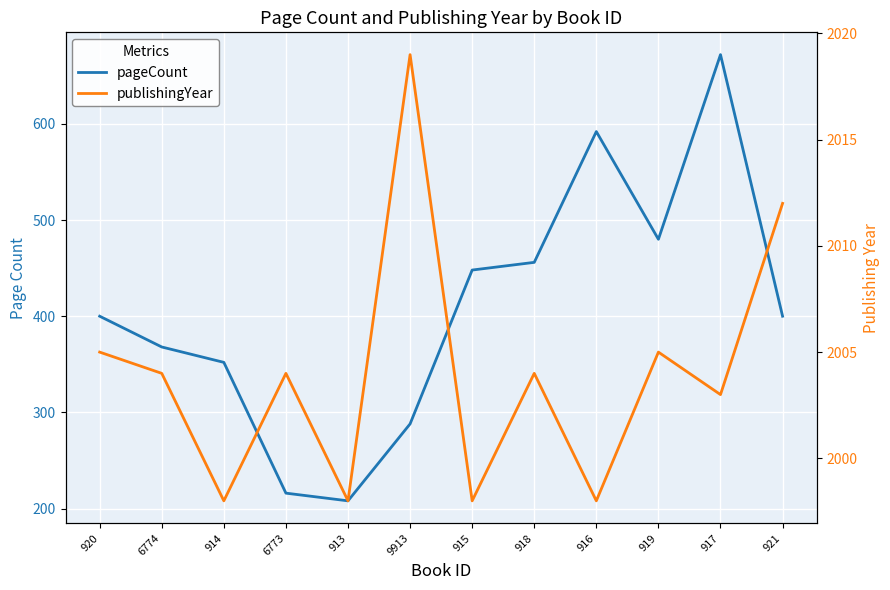

What is the label of the 6th point from the left?

9913